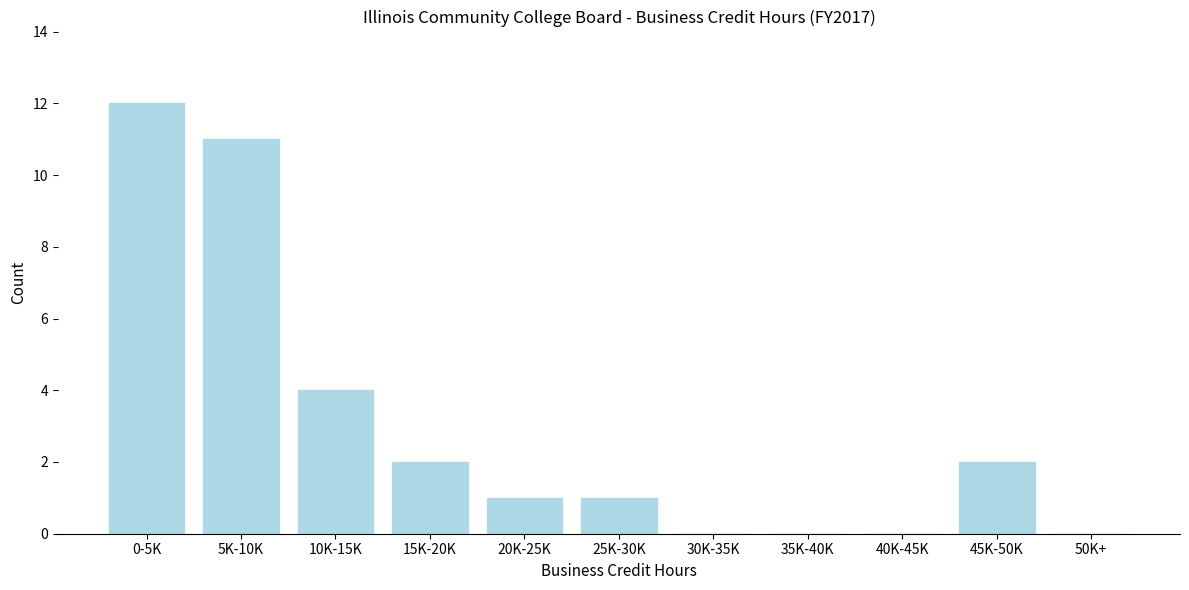

Reading left to right, extract all data points from this chart.

0-5K=12	5K-10K=11	10K-15K=4	15K-20K=2	20K-25K=1	25K-30K=1	30K-35K=0	35K-40K=0	40K-45K=0	45K-50K=2	50K+=0